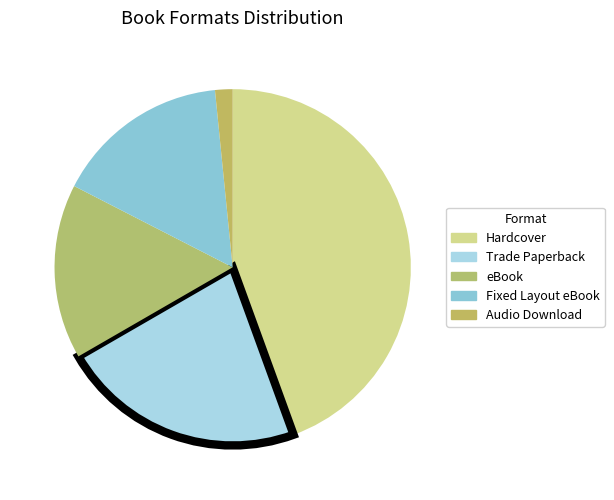

How many segments does this pie chart have?

5